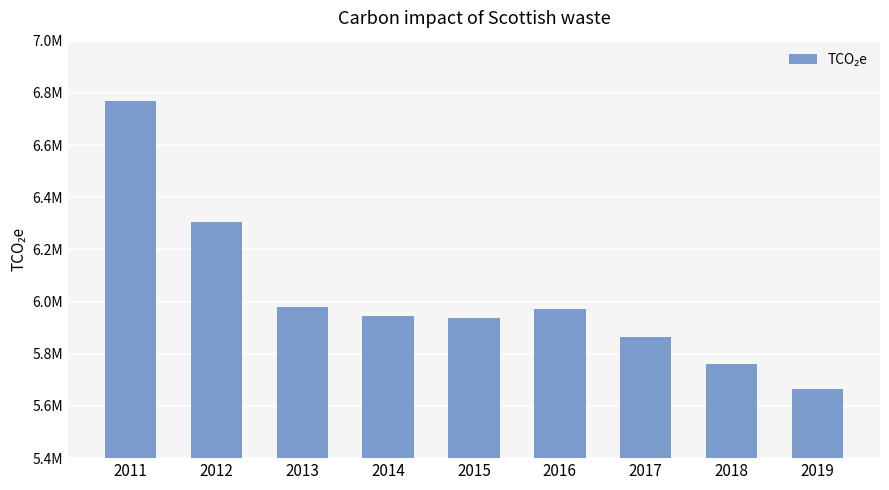

Reading left to right, extract all data points from this chart.

6767740.0	6304982.0	5977863.2	5946618.6	5937541.9	5971329.1	5864214.7	5759373.0	5664989.5